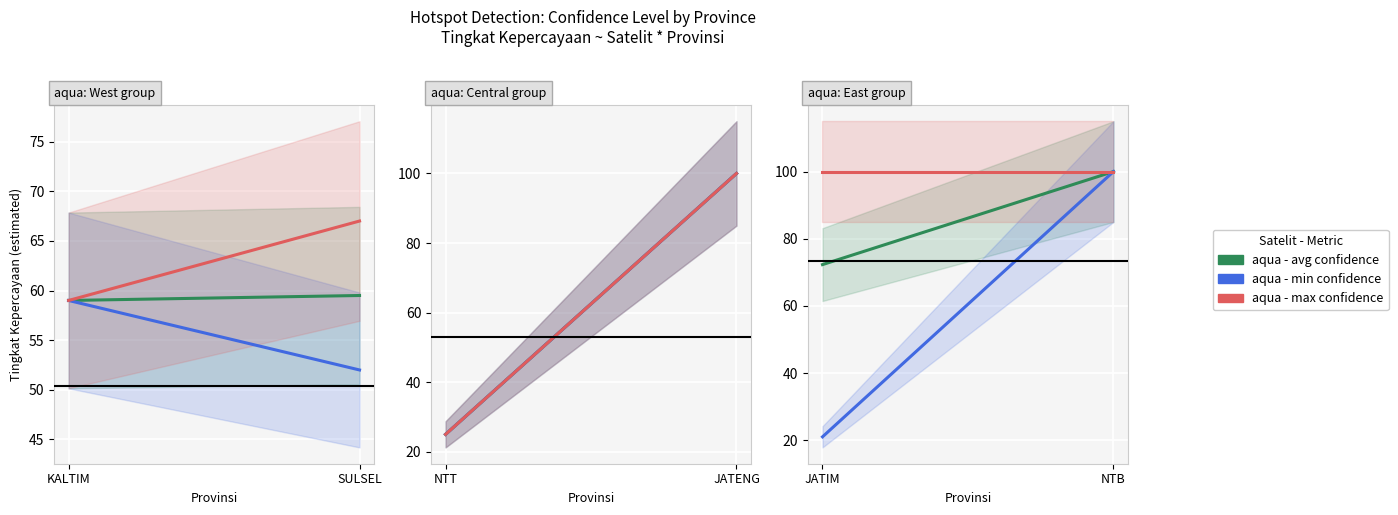

What are all the series names shown in the legend?

aqua - avg confidence, aqua - min confidence, aqua - max confidence